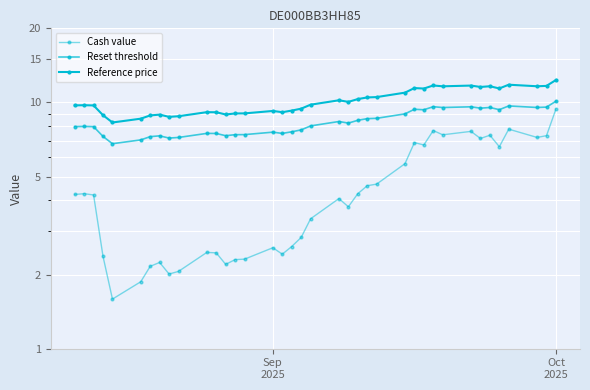

What is the average value of the Cash value series?

4.4